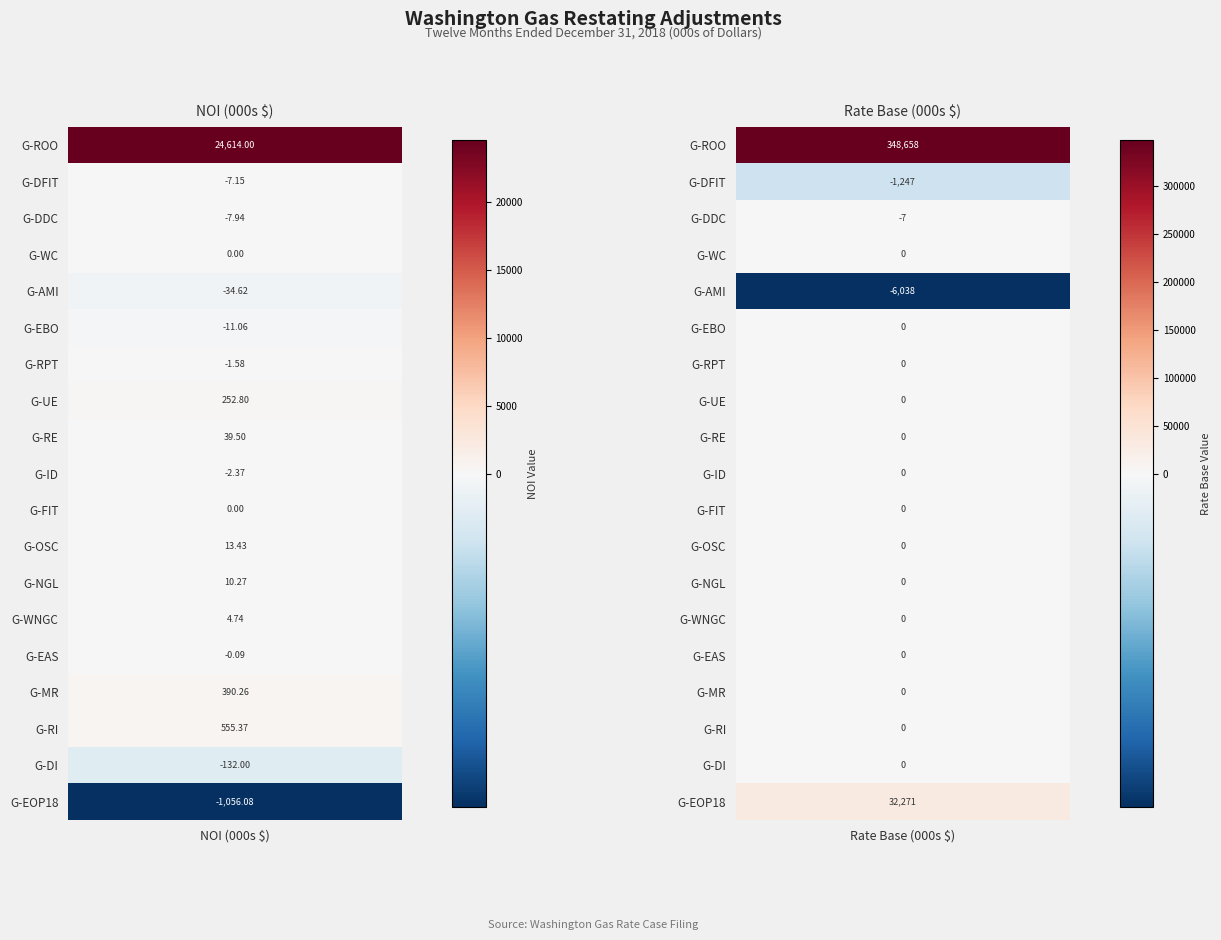

Between 1 and 0, which is larger?

1